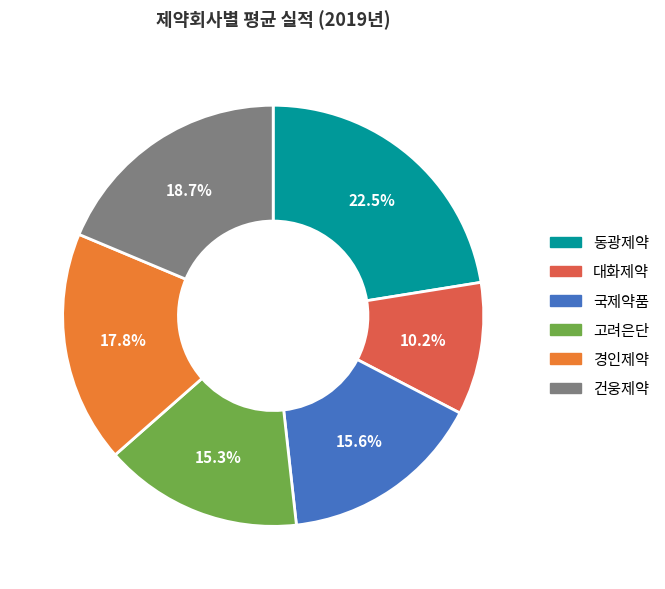

What is the smallest slice in the pie chart?

대화제약